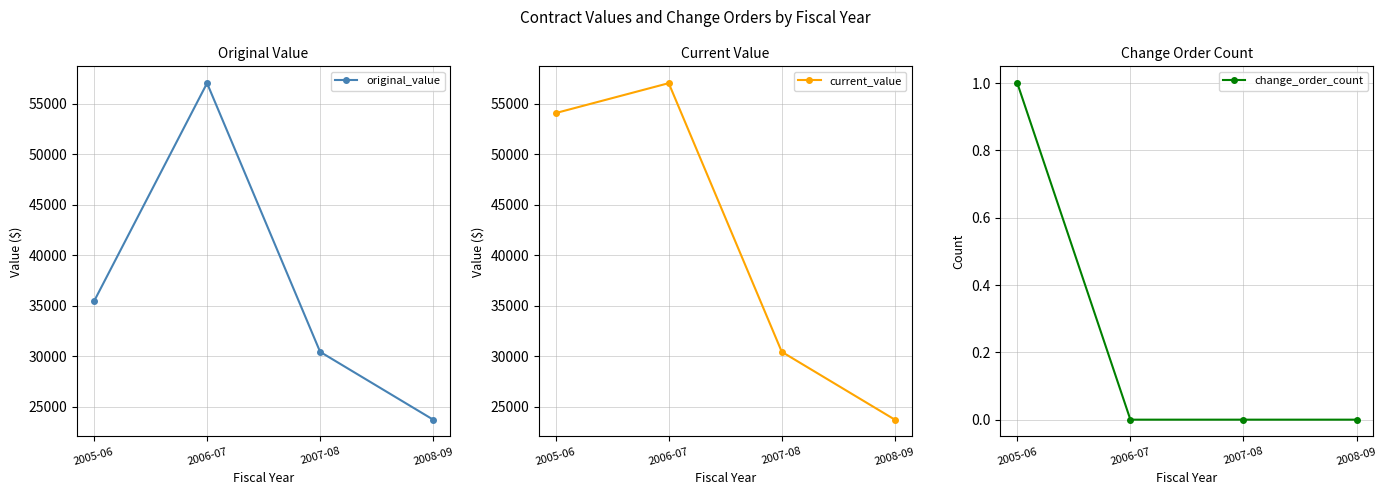

Which series has the widest spread of values?

original_value